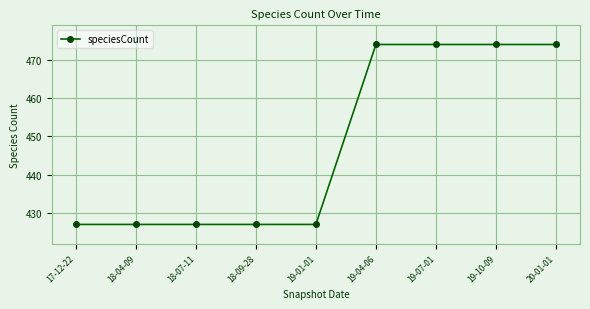

True or false: the data shows 269 at 20-01-01.

False